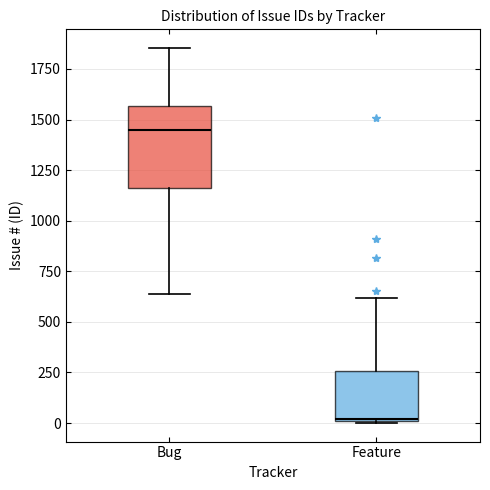

Reading left to right, read every box against the y-axis: the position of its median line, the range the box covers, and the ends of its whiskers. The values are not printed on the chart, so give them approximately, as read against the axis.

Bug: median 1450, box 1150 to 1550, whiskers 650 to 1850
Feature: median 0, box 0 to 250, whiskers 0 to 600